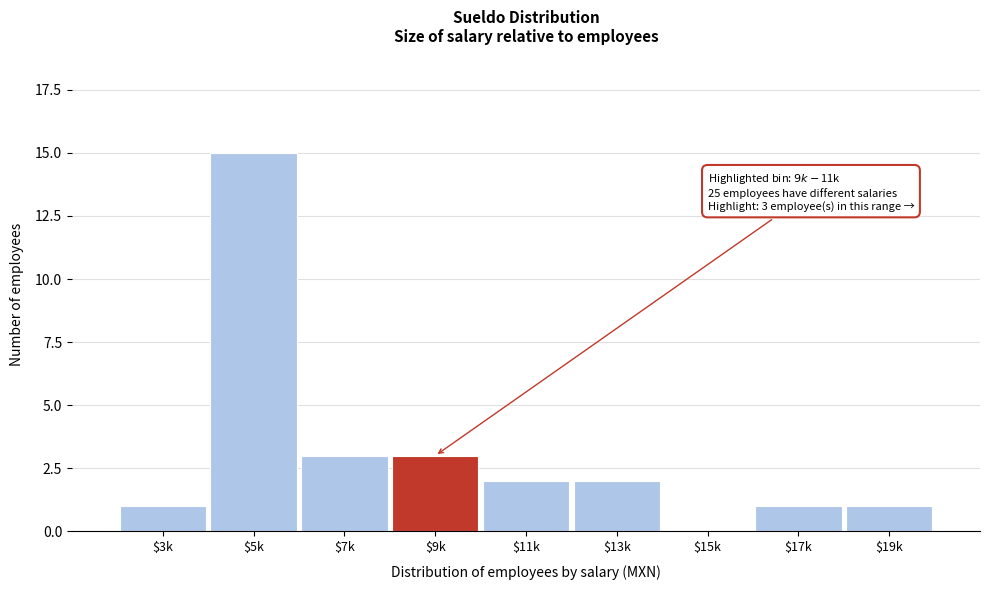

What is the maximum value shown in the chart?

15